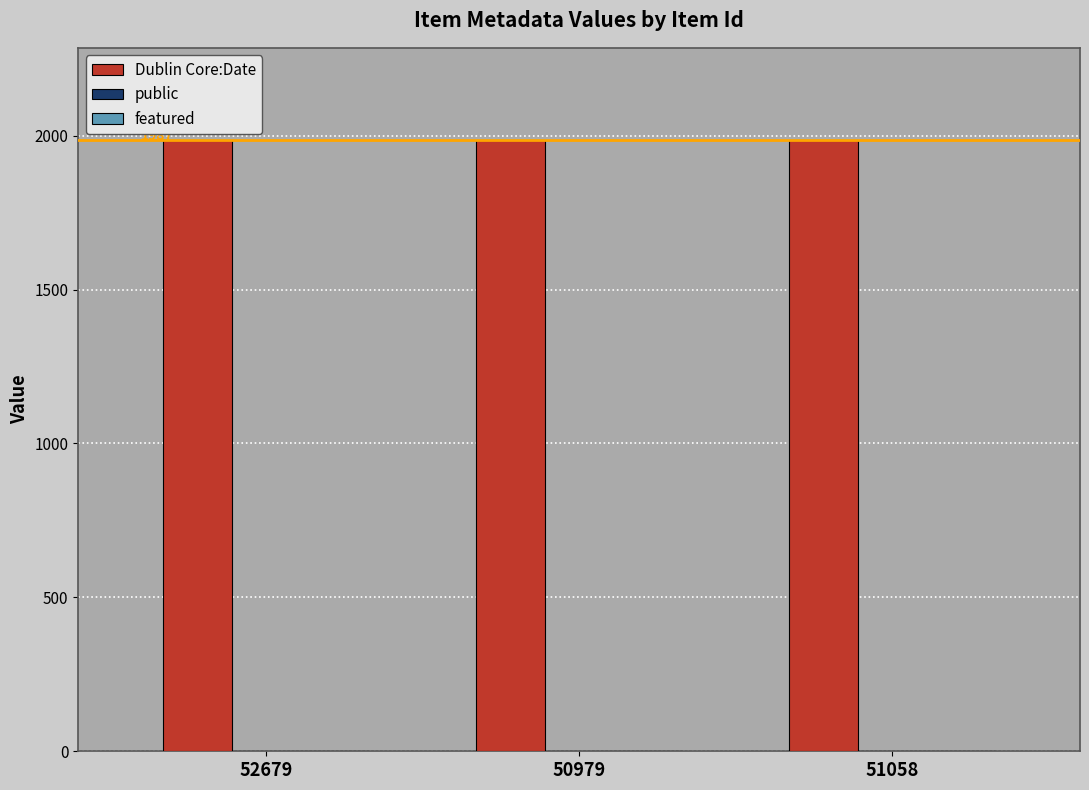

Does the chart contain stacked bars?

No